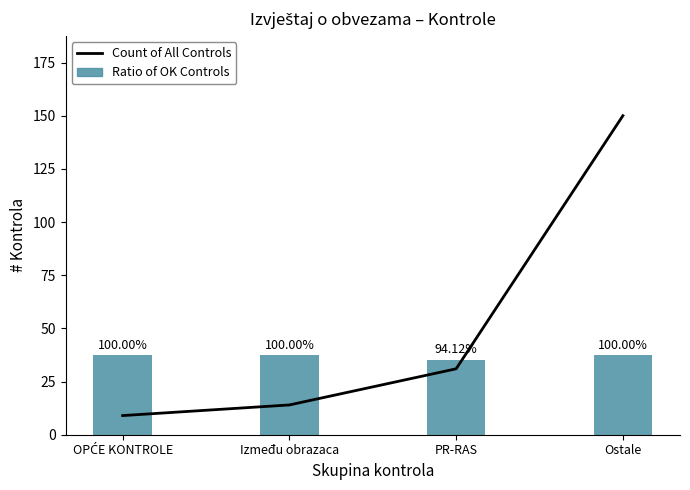

At which label does Ratio of OK Controls reach its peak?

OPĆE KONTROLE